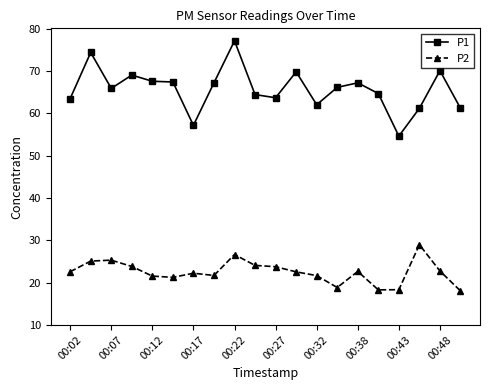

How many lines are shown in the chart?

2